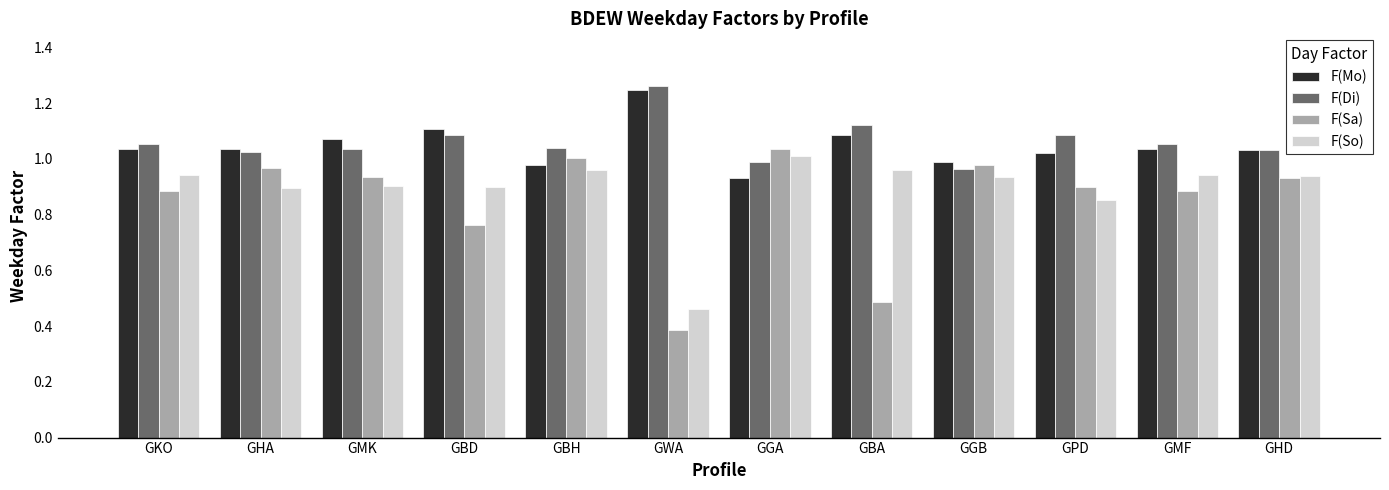

What is the difference between the maximum and minimum values in the F(Sa) series?

0.6